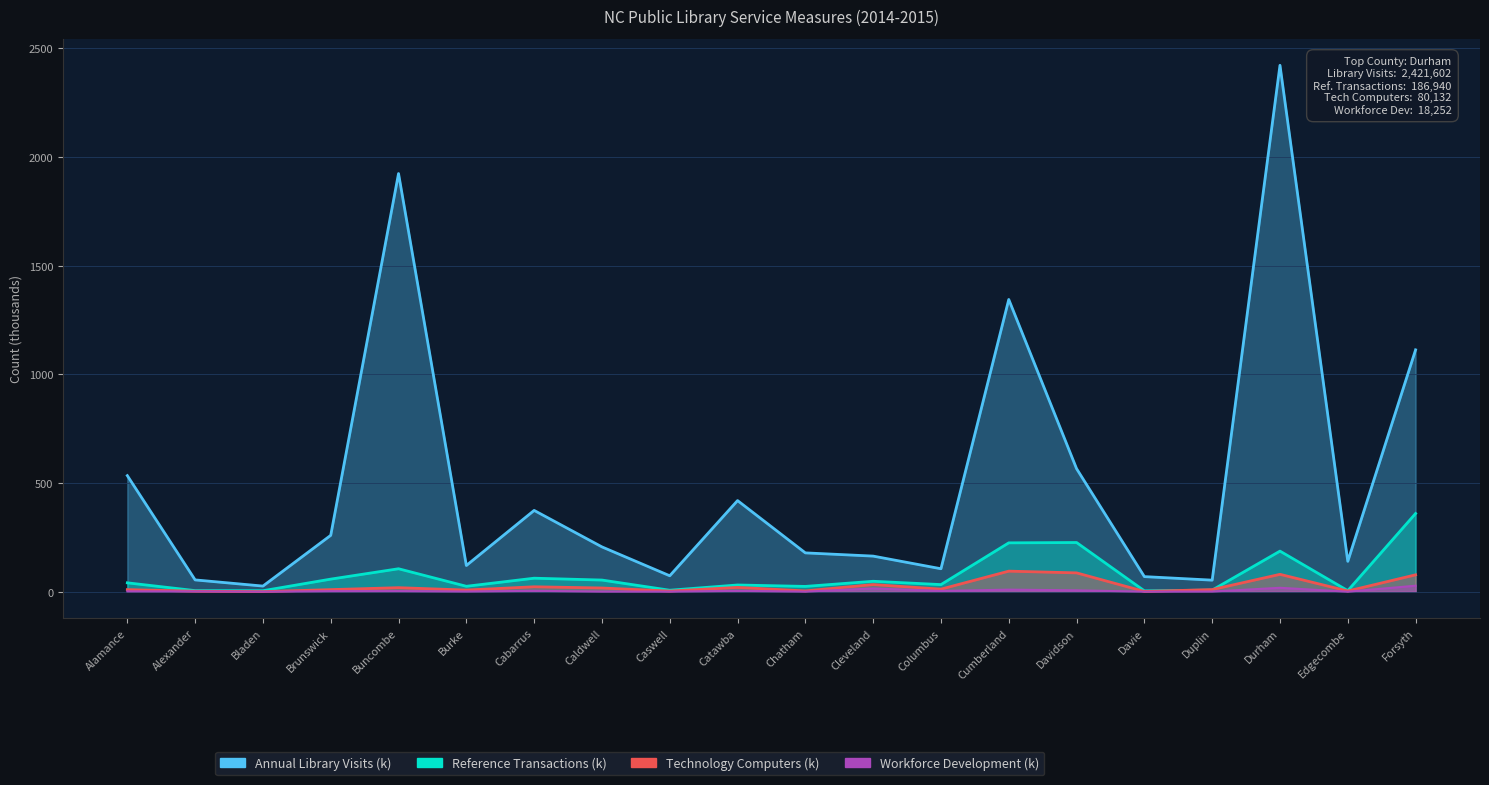

At which category is the sum across all series the highest?

Durham